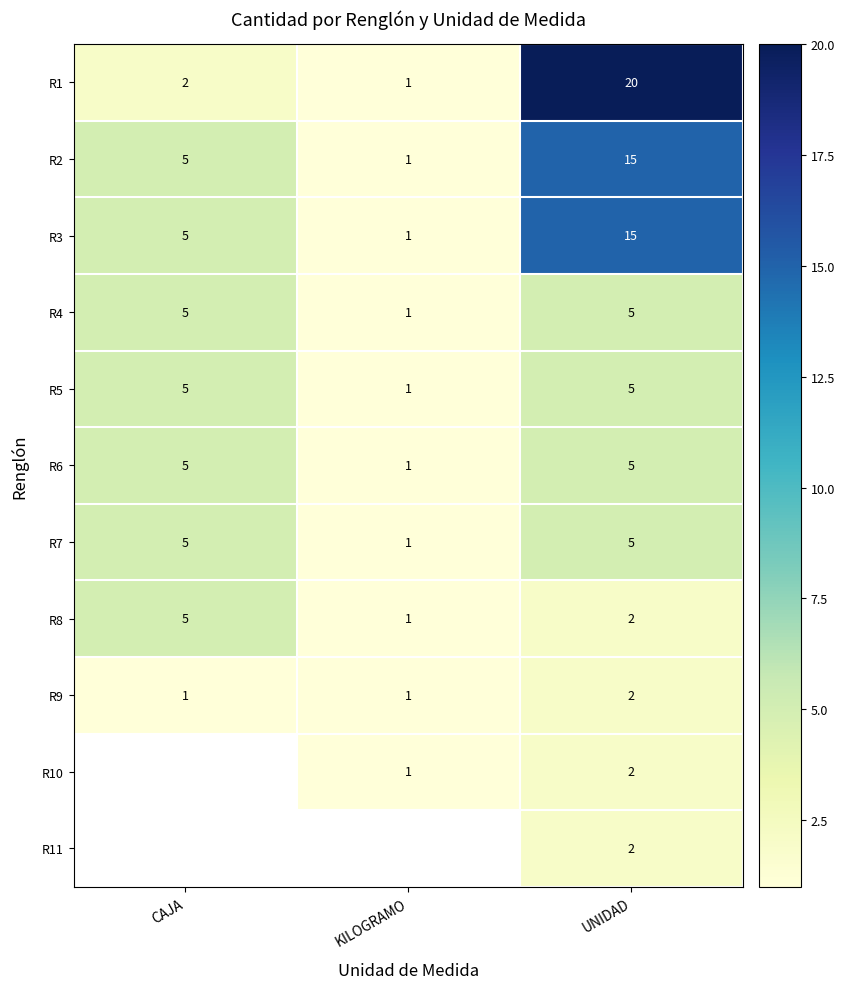

At how many categories does at least one series exceed 8?

1